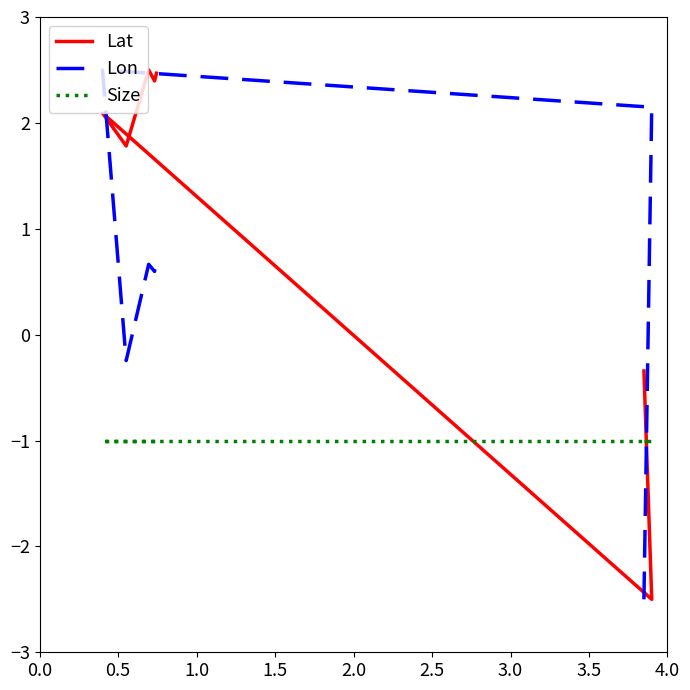

List the series in order of their peak value, lowest first.

Size, Lat, Lon